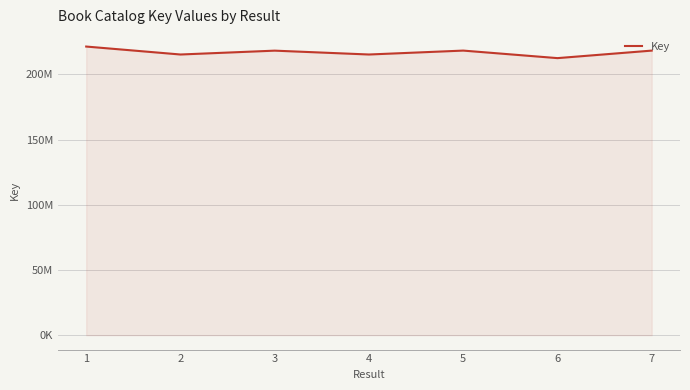

What is the value of the 4th point from the left?

215335822